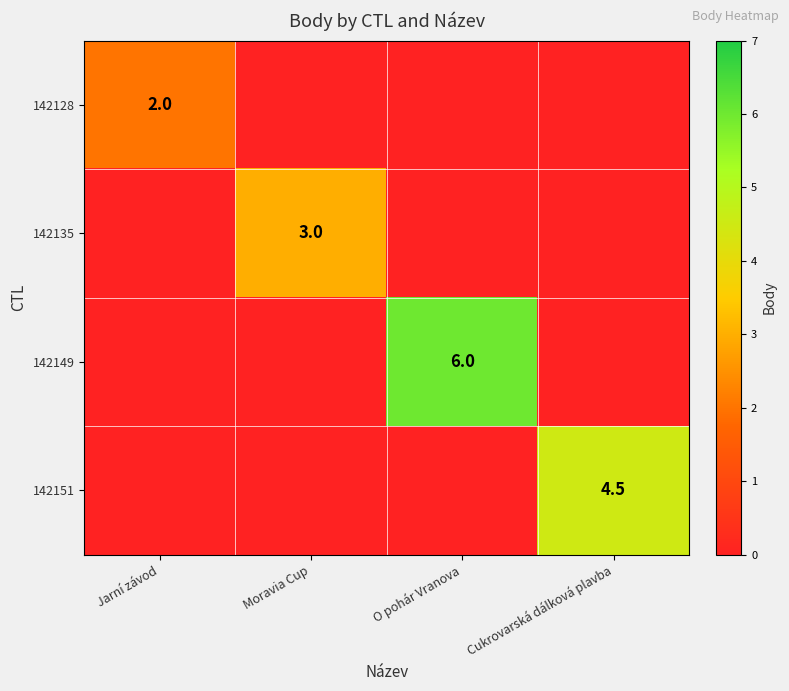

Which category has the highest value across all series?

O pohár Vranova